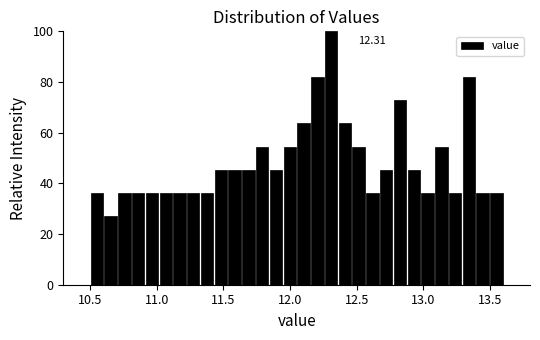

Read against the x-axis, roughly where is the centre of the tallest bar?

12.30